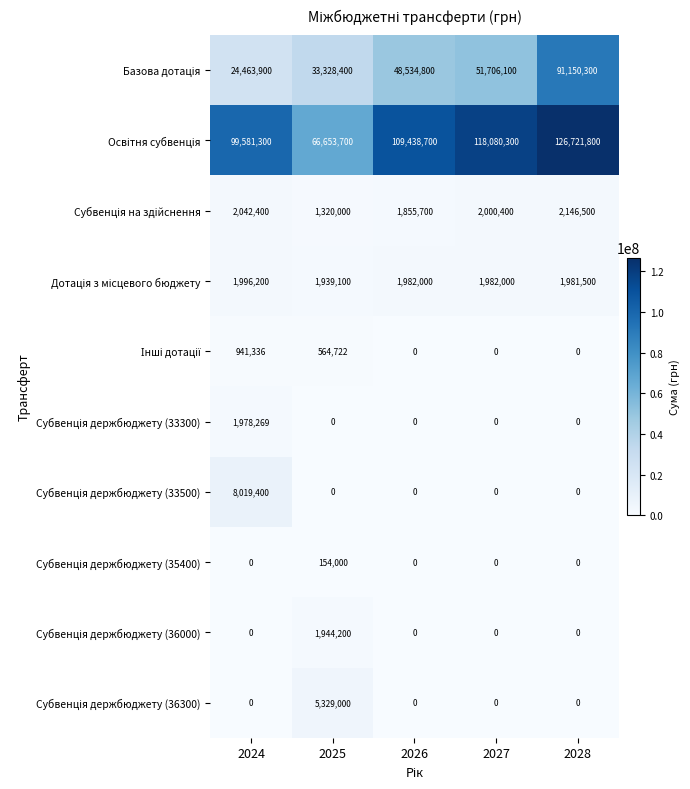

What is the maximum value shown in the chart?

126721800